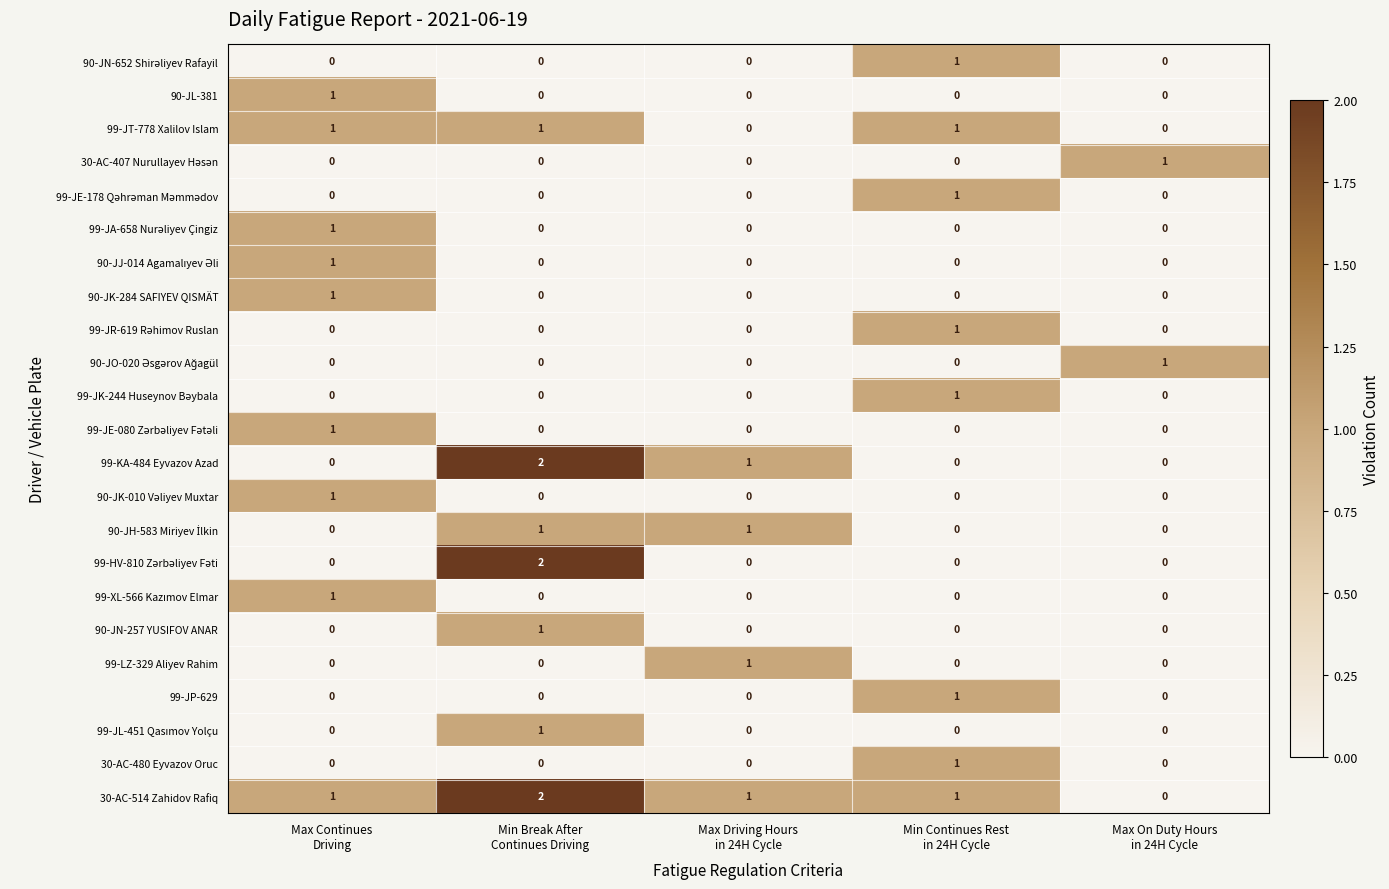

How many 99-JP-629 values are between 0 and 1?

5